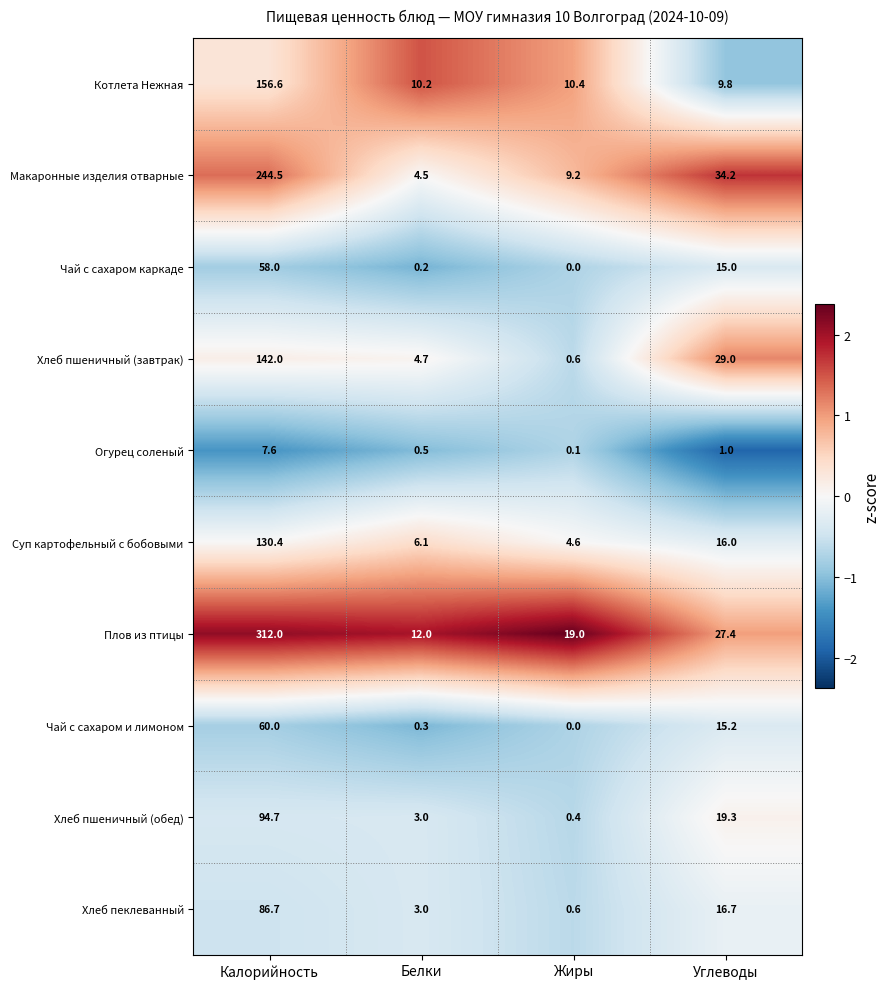

At which label does Хлеб пшеничный (обед) first exceed 19?

Калорийность